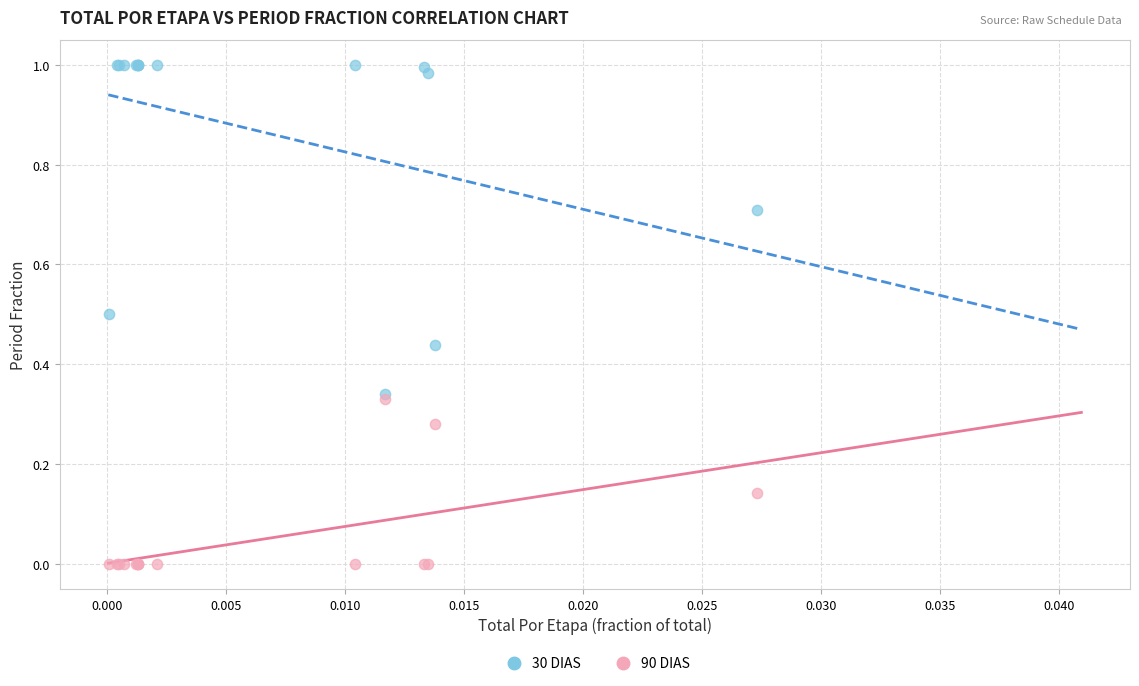

What are all the series names shown in the legend?

30 DIAS, 90 DIAS